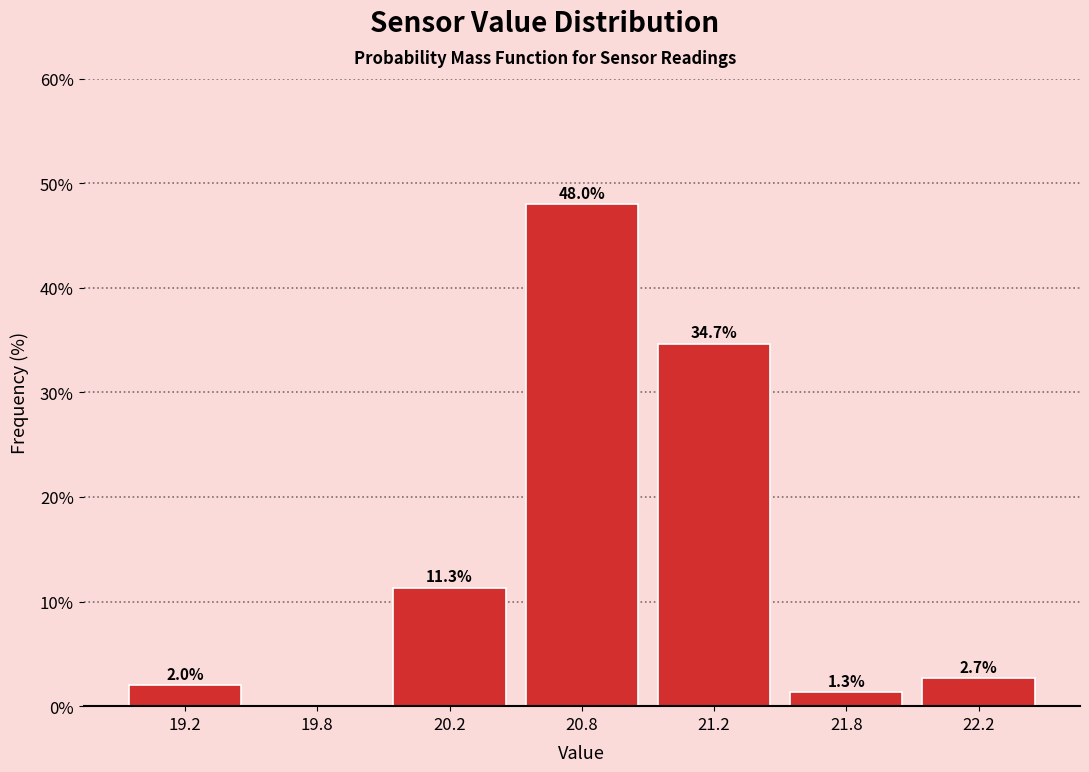

Reading right to left, list all the values displayed in this chart.

22.2=2.7	21.8=1.3	21.2=34.7	20.8=48.0	20.2=11.3	19.8=0.0	19.2=2.0